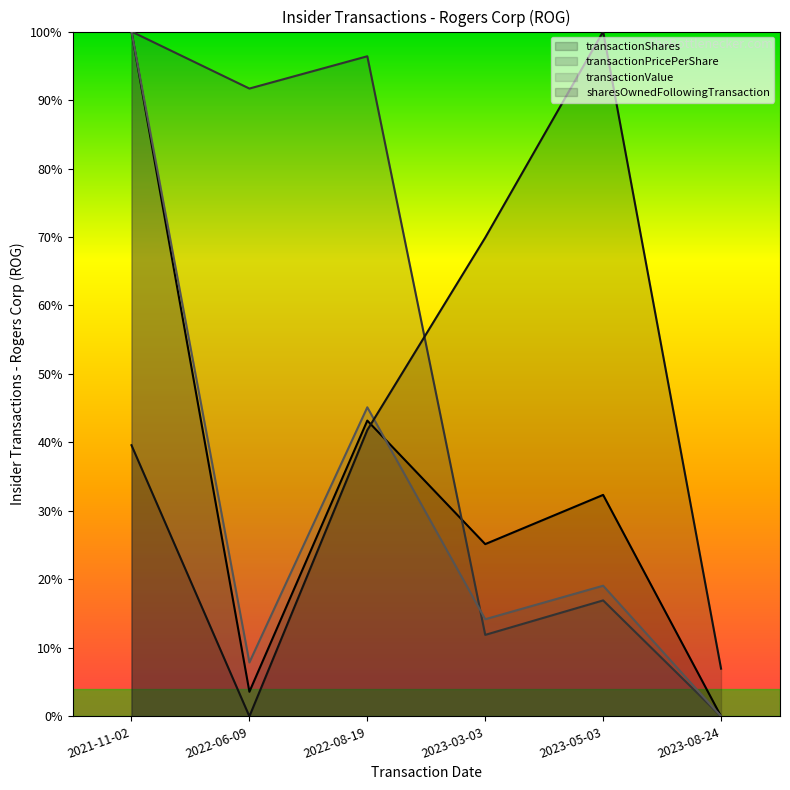

Reading left to right, list all the values displayed in this chart.

transactionShares: 2021-11-02=1.0	2022-06-09=0.0	2022-08-19=0.4	2023-03-03=0.3	2023-05-03=0.3	2023-08-24=0.0
transactionPricePerShare: 2021-11-02=1.0	2022-06-09=0.9	2022-08-19=1.0	2023-03-03=0.1	2023-05-03=0.2	2023-08-24=0.0
transactionValue: 2021-11-02=1.0	2022-06-09=0.1	2022-08-19=0.5	2023-03-03=0.1	2023-05-03=0.2	2023-08-24=0.0
sharesOwnedFollowingTransaction: 2021-11-02=0.4	2022-06-09=0.0	2022-08-19=0.4	2023-03-03=0.7	2023-05-03=1.0	2023-08-24=0.1